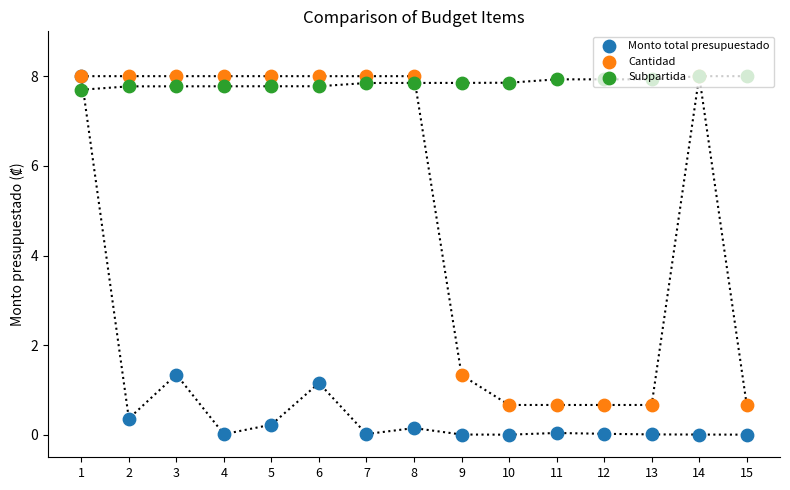

Which series has the widest spread of Y values?

Monto total presupuestado